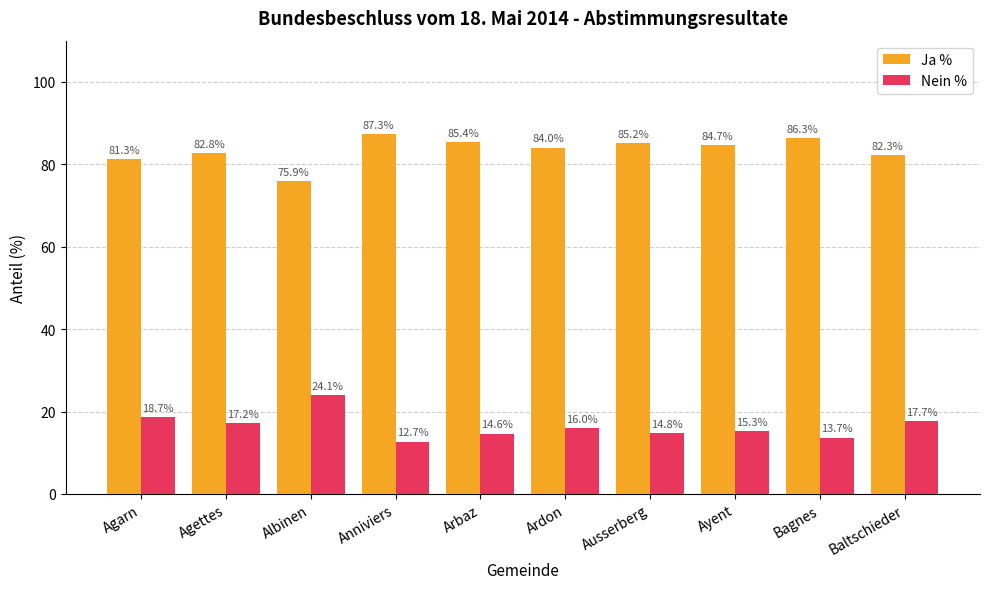

True or false: Ja % has a value of 81.3 at Agarn.

True